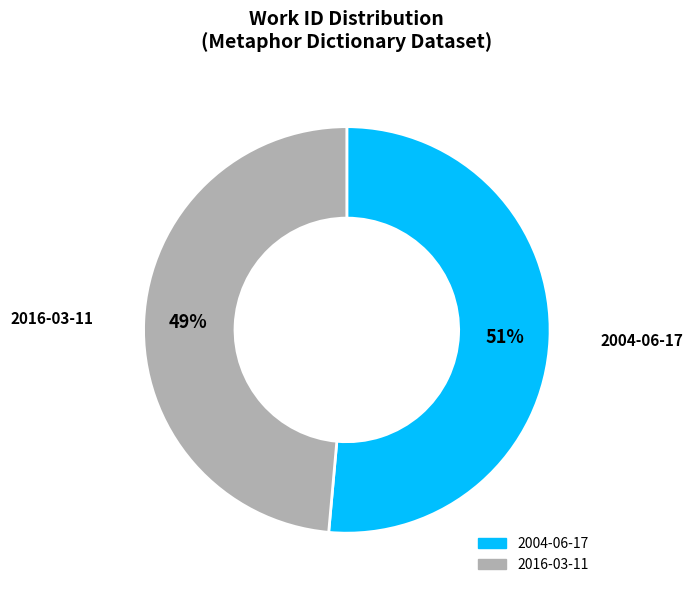

To the nearest percent, what is the combined percentage of 2016-03-11 and 2004-06-17?

100%